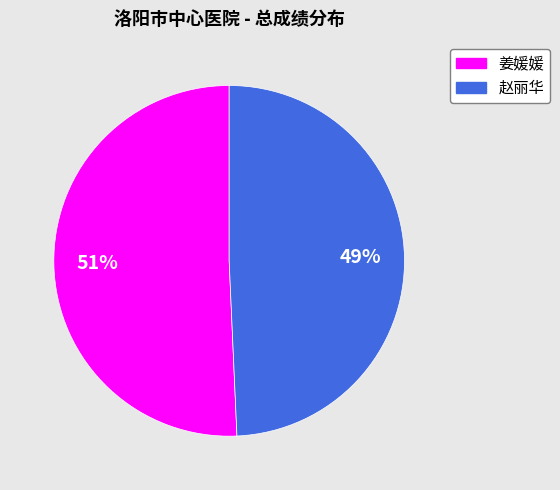

True or false: 赵丽华 accounts for 49% of the total.

True